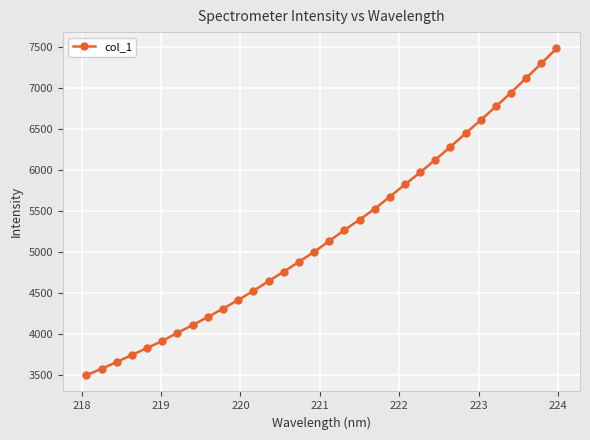

What is the maximum value shown in the chart?

7482.0